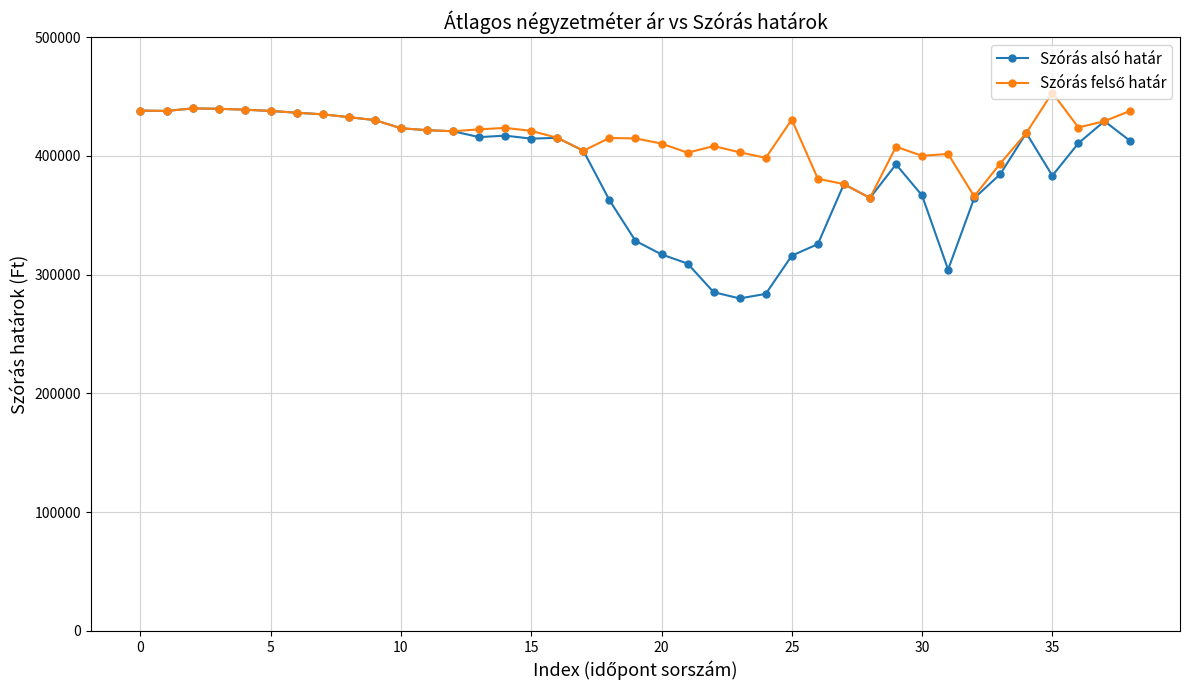

What is the value of the Szórás alsó határ point at the 20th from the left?

328370